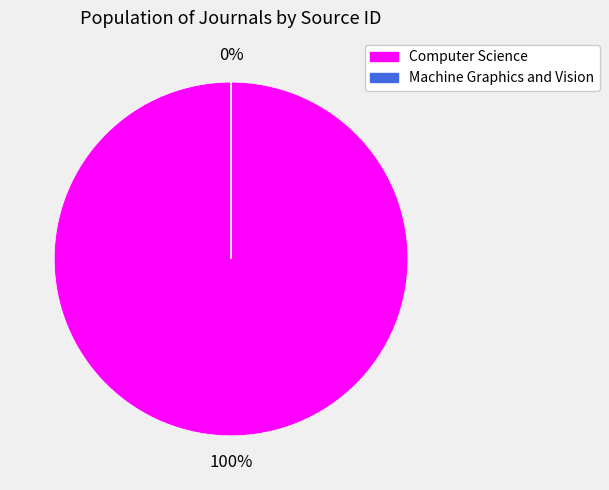

To the nearest percent, what is the difference between the largest and smallest slice percentages?

100%